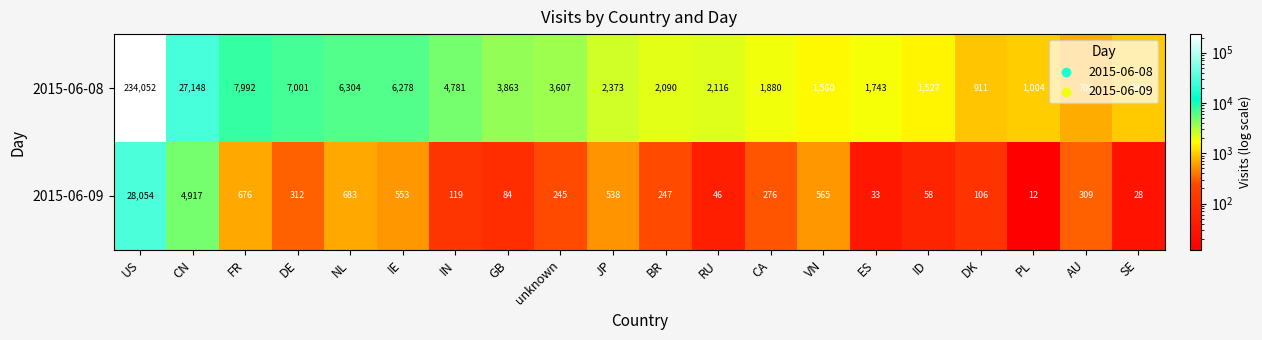

What is the difference between the maximum and minimum values in the 2015-06-09 series?

28042